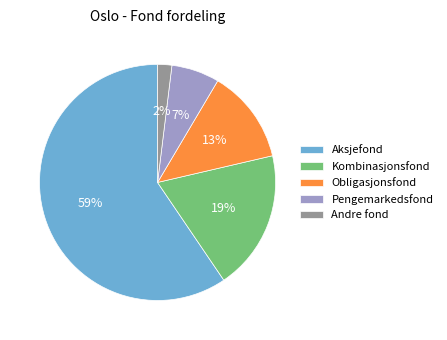

What percentage is the Andre fond slice, to the nearest percent?

2%